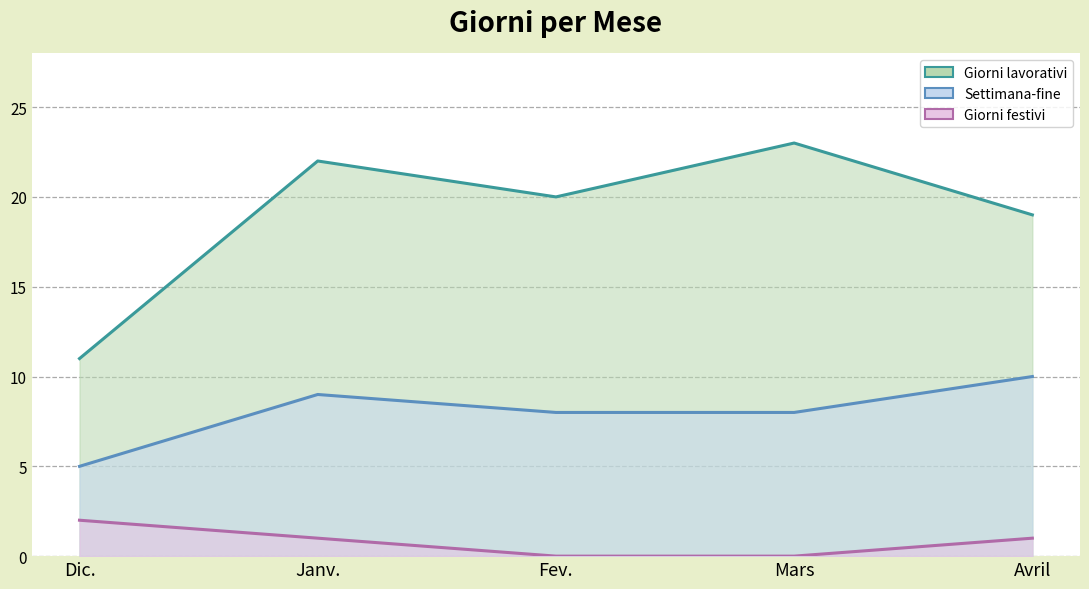

List the series in order of their overall mean, highest first.

Giorni lavorativi, Settimana-fine, Giorni festivi